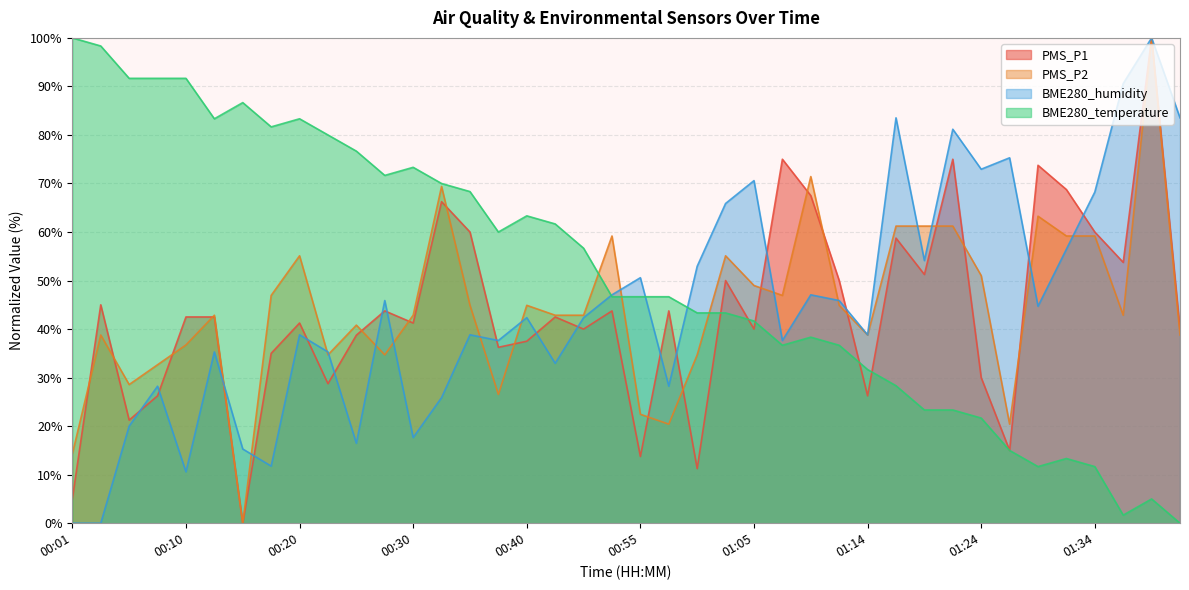

What is the label of the 4th point from the right?

01:34